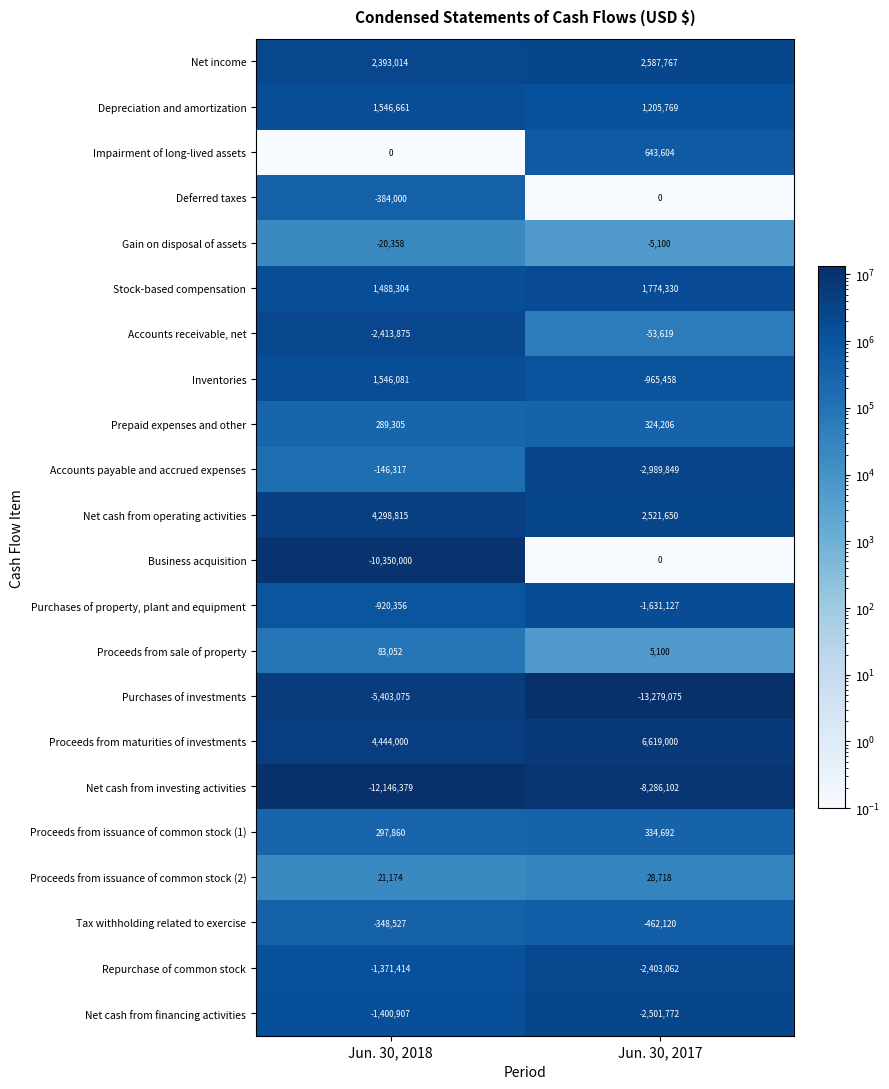

What is the difference between the maximum and minimum values in the Deferred taxes series?

384000